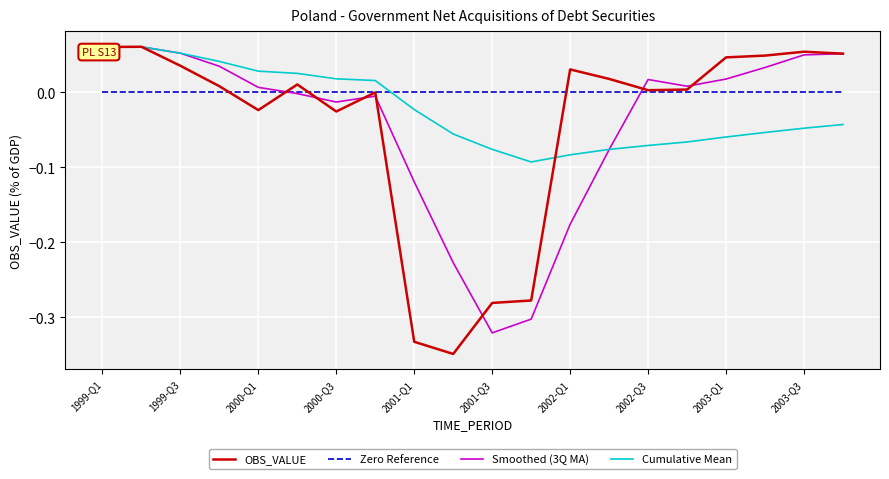

Which series has the largest total across all categories?

Zero Reference